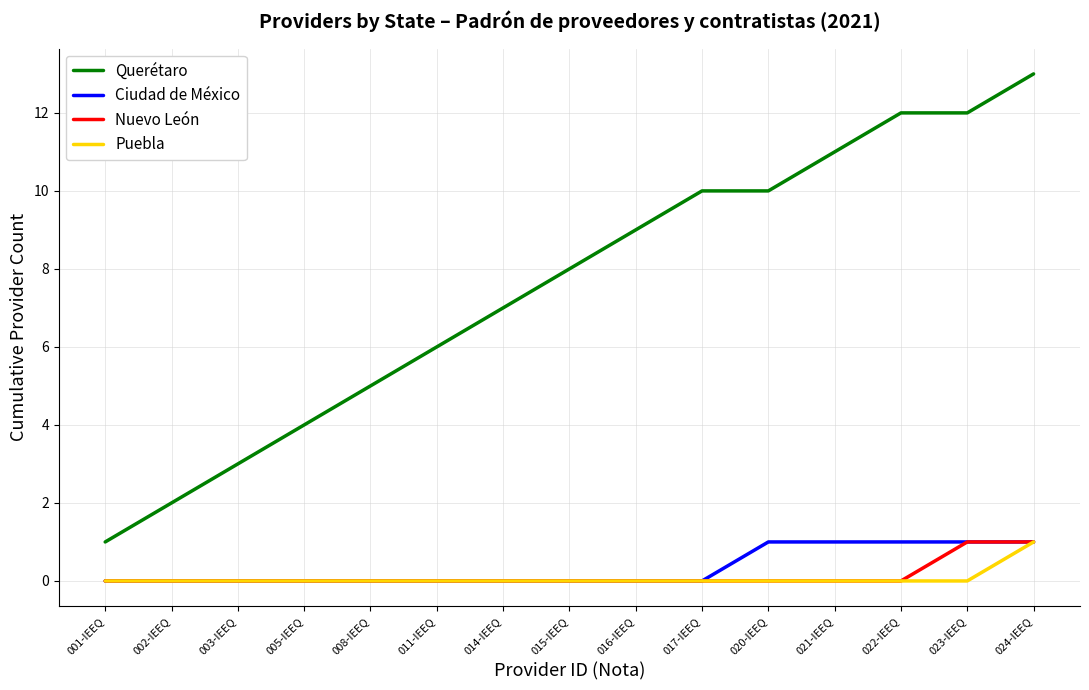

Does the chart have visible grid lines?

Yes